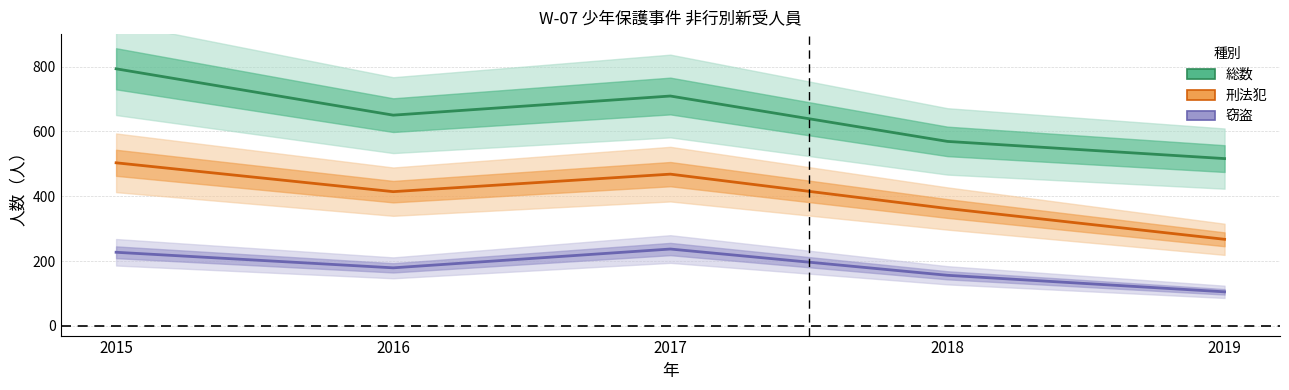

Where is the first local minimum for 総数?

2016